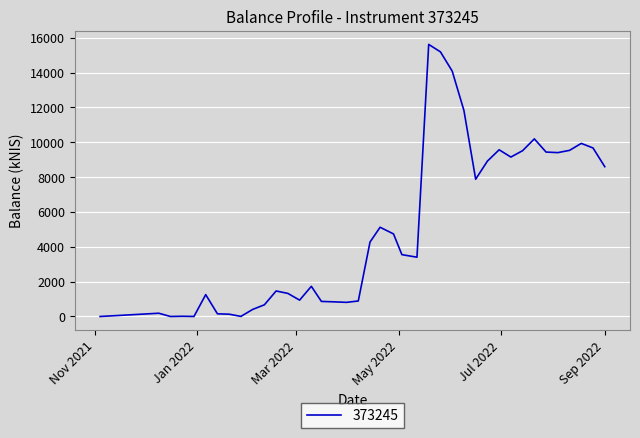

What is the greatest value displayed?

15616.0